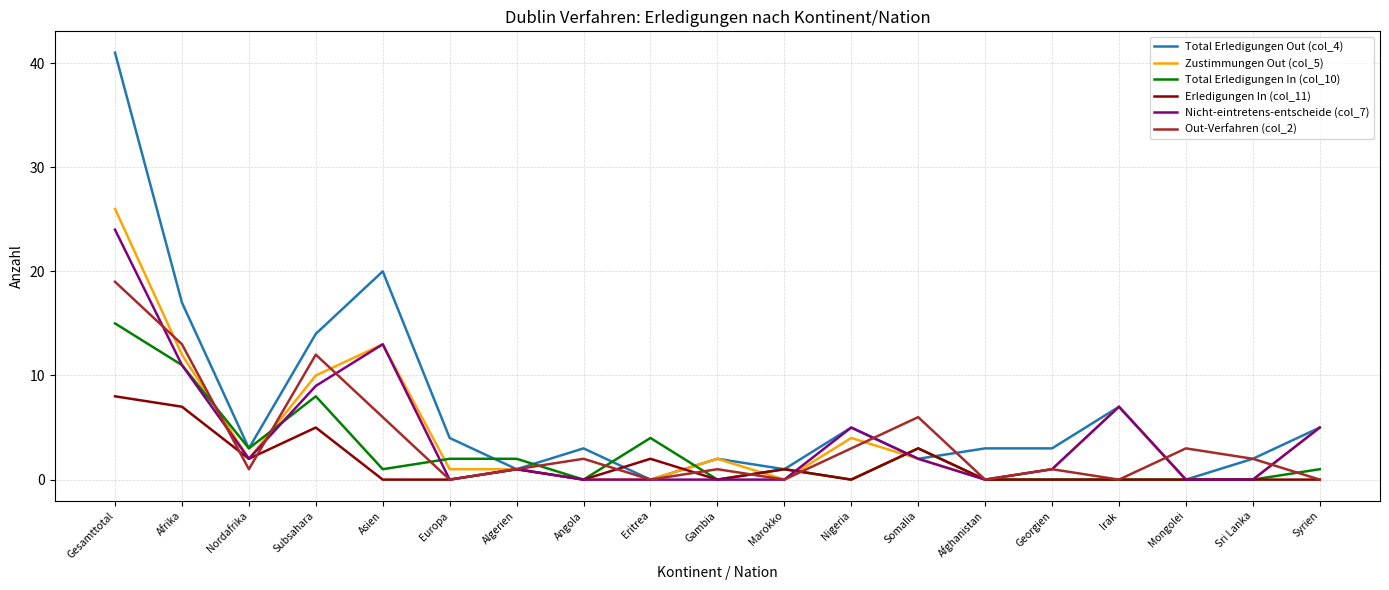

List the series in order of their peak value, highest first.

Total Erledigungen Out (col_4), Zustimmungen Out (col_5), Nicht-eintretens-entscheide (col_7), Out-Verfahren (col_2), Total Erledigungen In (col_10), Erledigungen In (col_11)